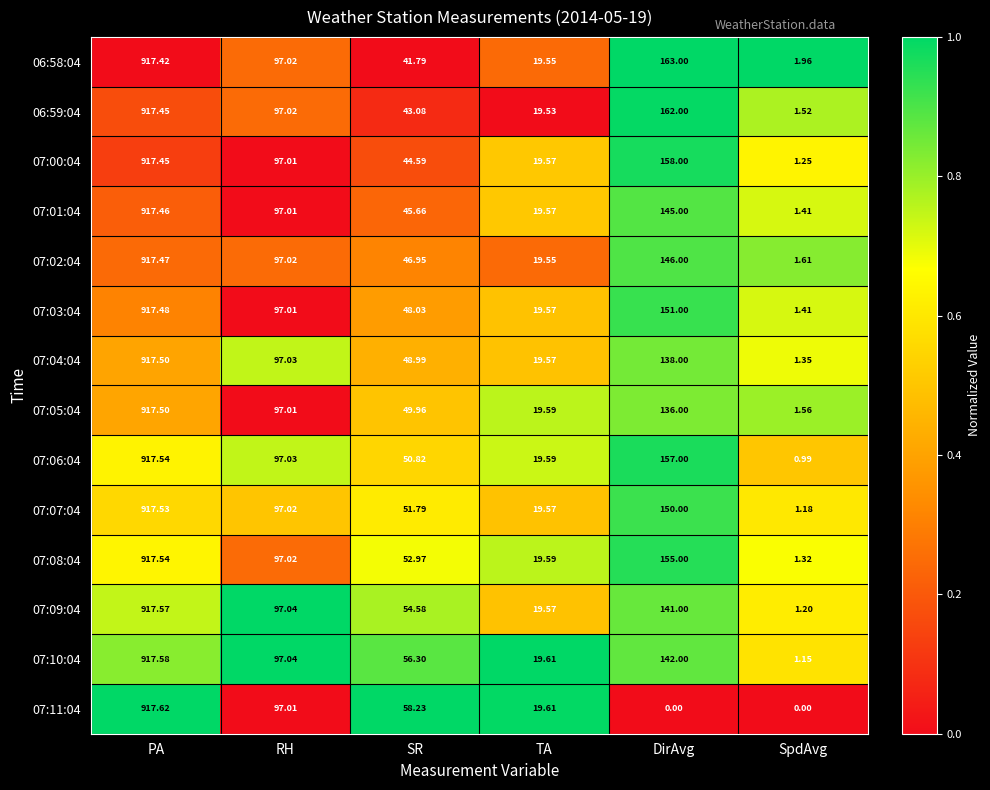

Is the value of 07:07:04 at PA greater than the value of 07:10:04 at TA?

Yes